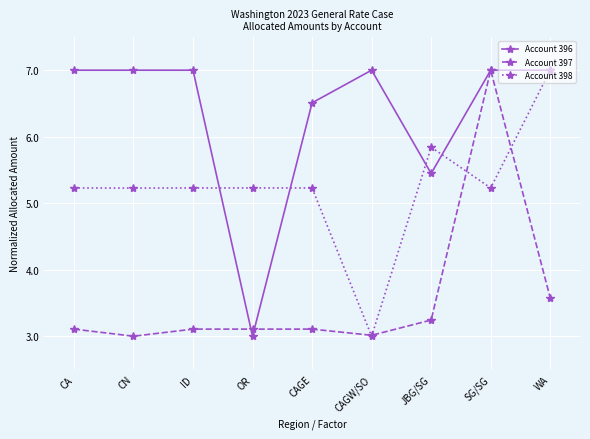

Read the Account 396 value at CA.

7.0